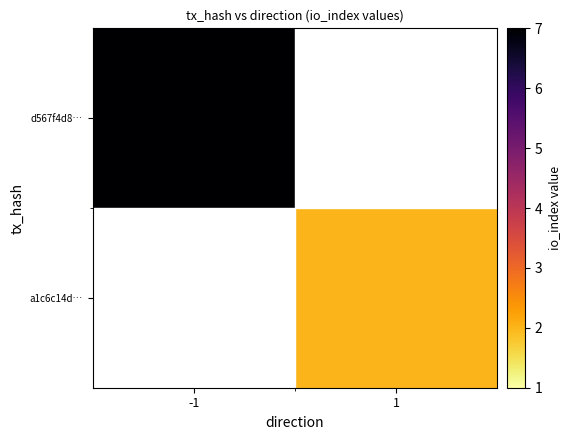

The value of a1c6c14d… at 1 is 2.8. True or false?

False